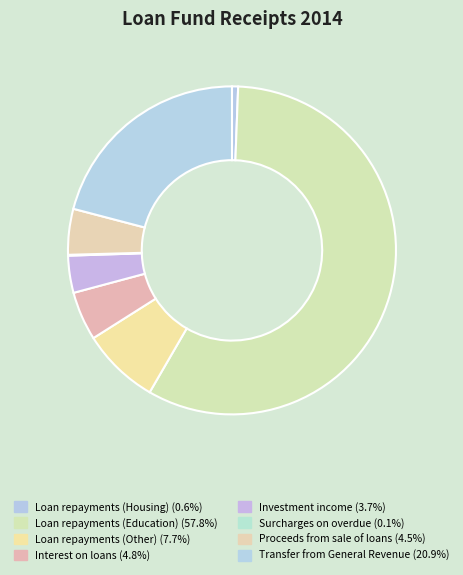

Do Investment income and Loan repayments (Other) together represent more than half of the pie?

No